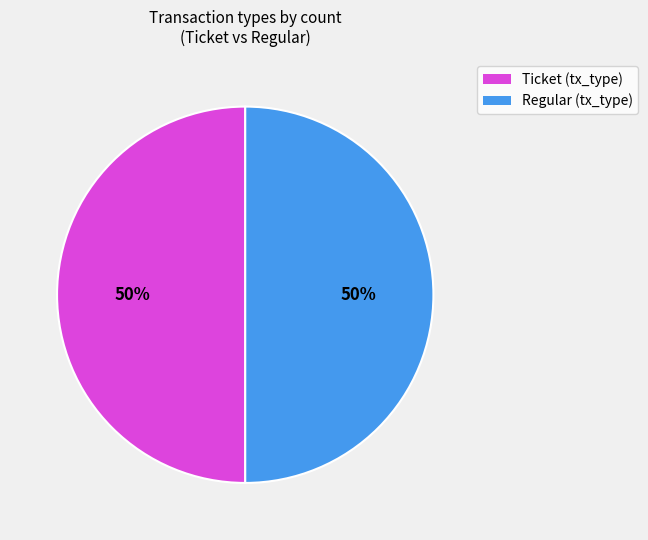

To the nearest percent, what is the average slice percentage?

50%